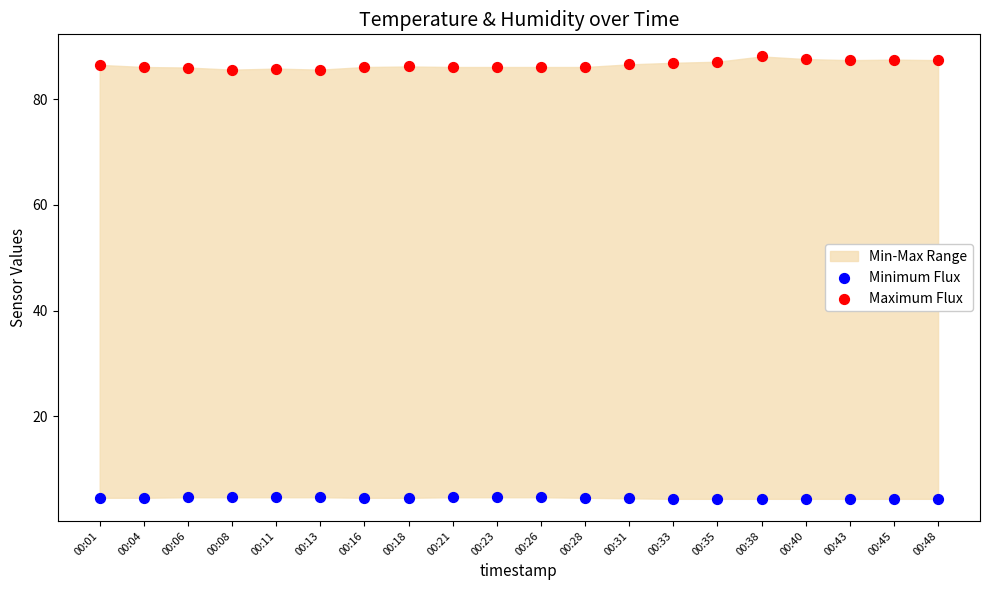

Across all data points, what is the range of Y values (max minus min)?

83.7